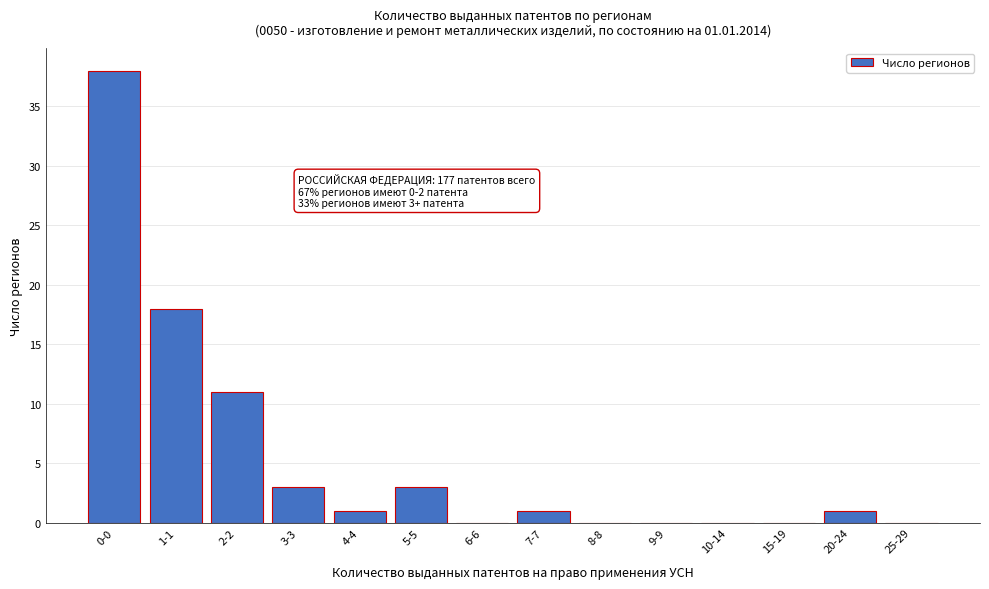

Reading left to right, transcribe all the data shown in this chart.

0-0=38	1-1=18	2-2=11	3-3=3	4-4=1	5-5=3	6-6=0	7-7=1	8-8=0	9-9=0	10-14=0	15-19=0	20-24=1	25-29=0